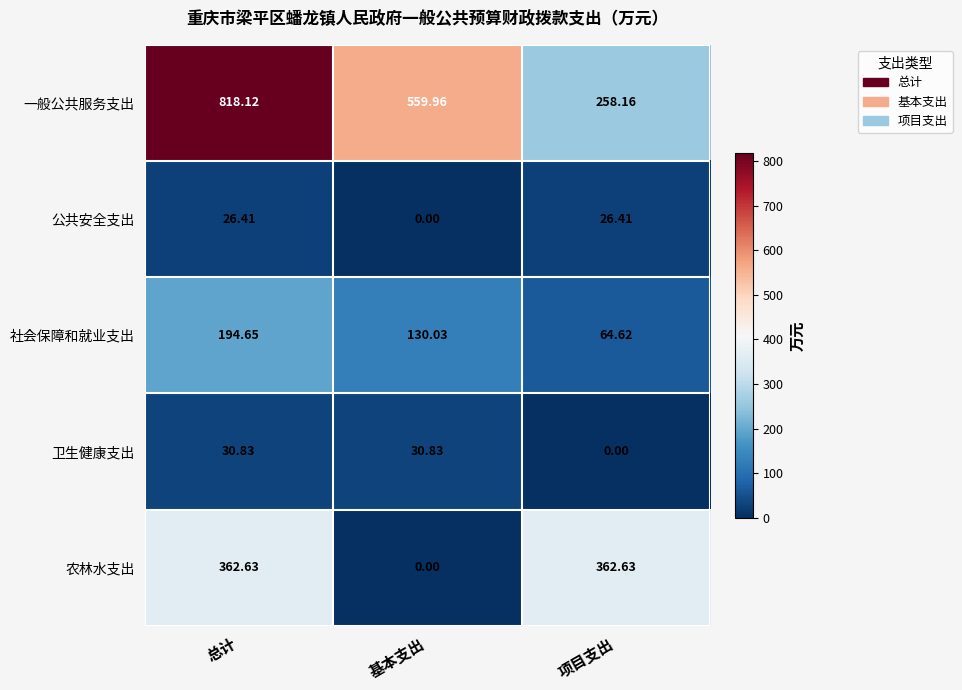

At 总计, list the series in order from largest to smallest.

一般公共服务支出, 农林水支出, 社会保障和就业支出, 卫生健康支出, 公共安全支出